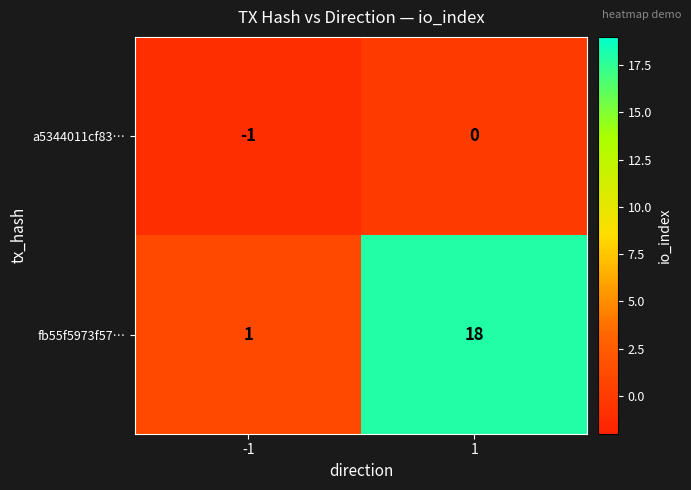

Rank the series by their maximum value, from highest to lowest.

fb55f5973f57…, a5344011cf83…